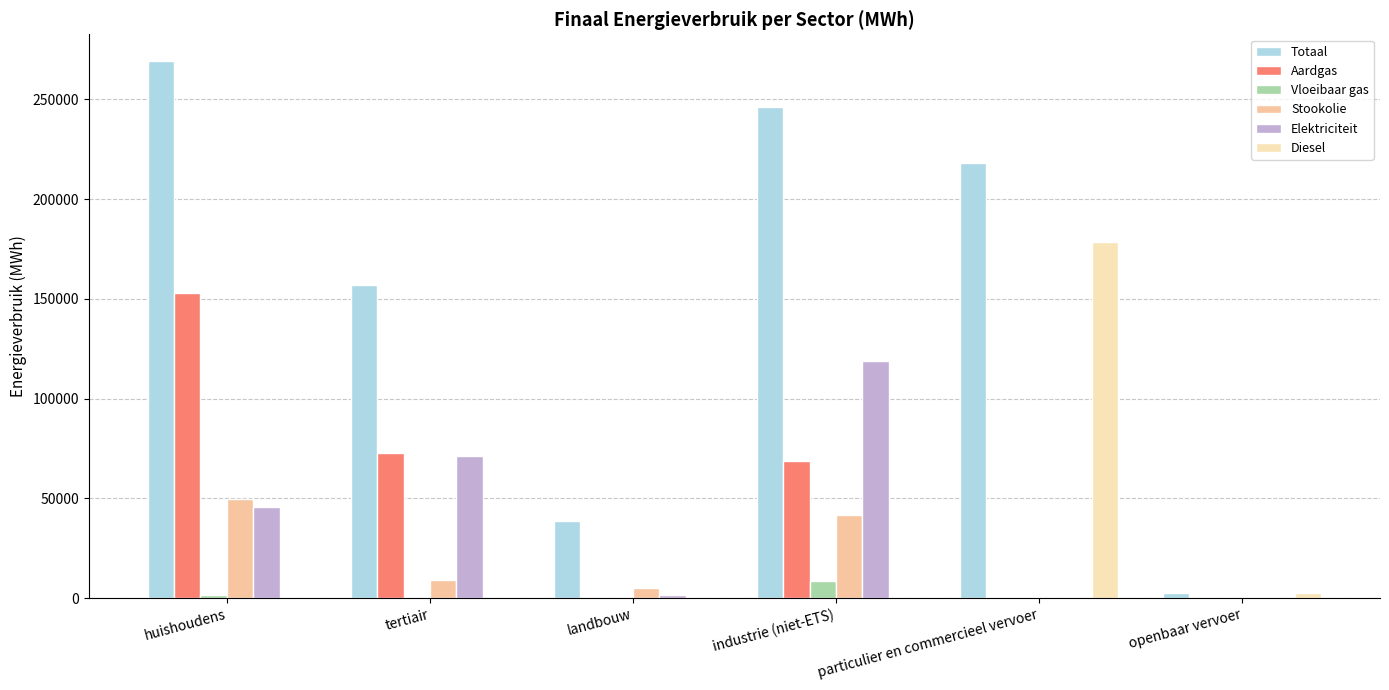

How many groups of bars are there?

6